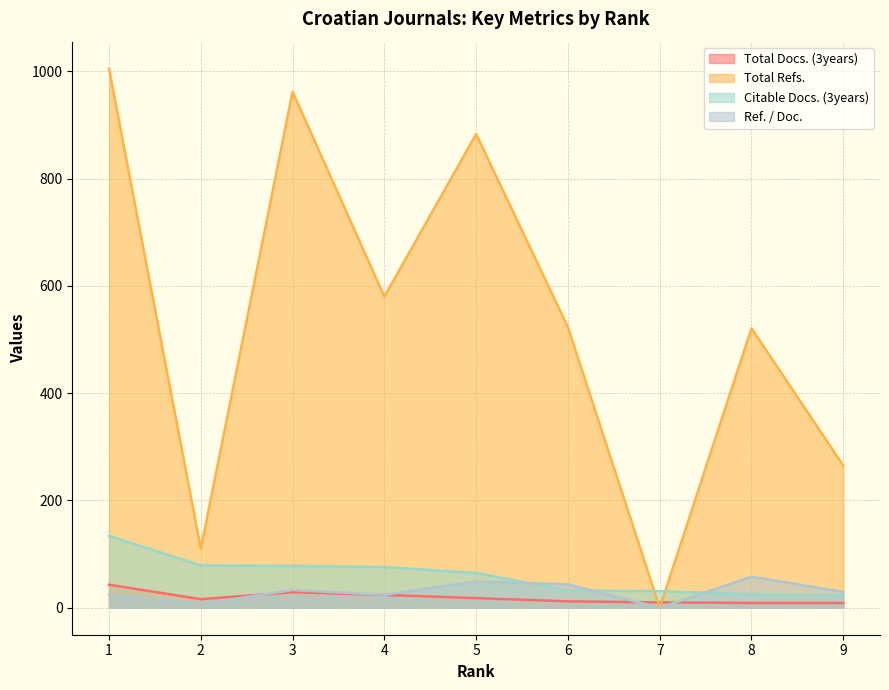

True or false: Total Docs. (3years) has a value of 5.7 at 8.

False